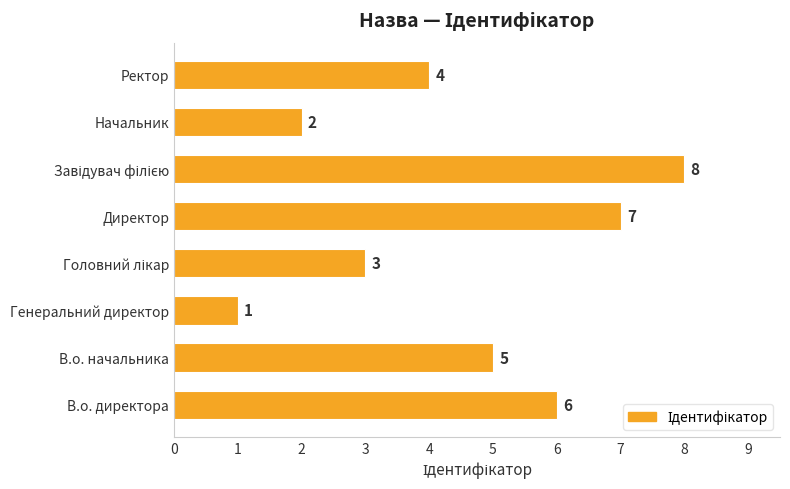

How many data points are less than 5?

4